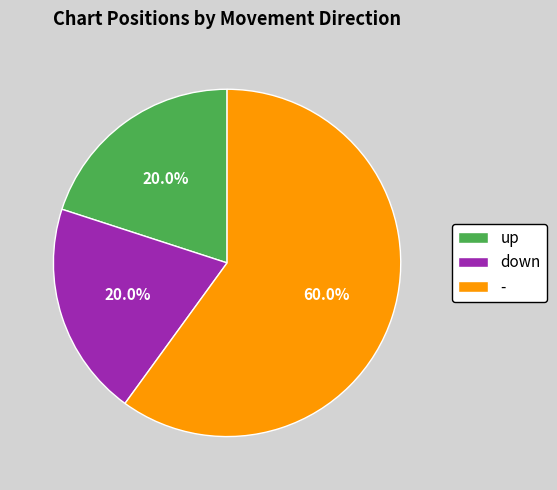

What percentage is NOT represented by up?

80.0%